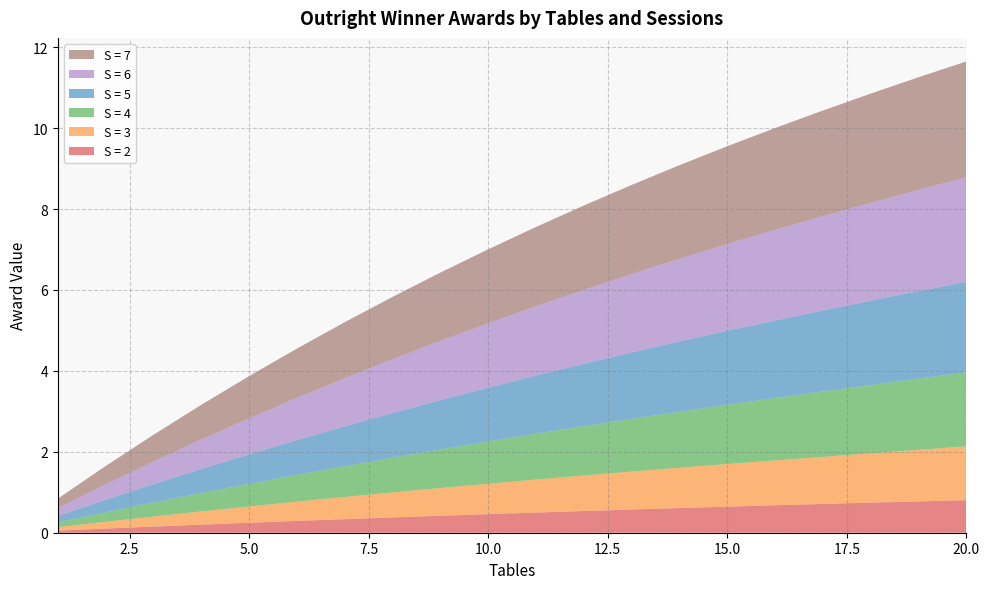

Reading left to right, what are all the values shown in this chart?

S = 2: 1=0.1	2=0.1	3=0.2	4=0.2	5=0.2	6=0.3	7=0.3	8=0.4	9=0.4	10=0.5	11=0.5	12=0.5	13=0.6	14=0.6	15=0.6	16=0.7	17=0.7	18=0.7	19=0.8	20=0.8
S = 3: 1=0.1	2=0.2	3=0.2	4=0.3	5=0.4	6=0.5	7=0.5	8=0.6	9=0.7	10=0.8	11=0.8	12=0.9	13=0.9	14=1.0	15=1.1	16=1.1	17=1.2	18=1.2	19=1.3	20=1.3
S = 4: 1=0.1	2=0.2	3=0.3	4=0.5	5=0.6	6=0.7	7=0.8	8=0.9	9=1.0	10=1.0	11=1.1	12=1.2	13=1.3	14=1.4	15=1.5	16=1.5	17=1.6	18=1.7	19=1.8	20=1.8
S = 5: 1=0.2	2=0.3	3=0.5	4=0.6	5=0.7	6=0.9	7=1.0	8=1.1	9=1.2	10=1.3	11=1.4	12=1.5	13=1.6	14=1.7	15=1.8	16=1.9	17=2.0	18=2.1	19=2.2	20=2.2
S = 6: 1=0.2	2=0.4	3=0.6	4=0.7	5=0.9	6=1.0	7=1.2	8=1.3	9=1.5	10=1.6	11=1.7	12=1.8	13=1.9	14=2.0	15=2.1	16=2.2	17=2.3	18=2.4	19=2.5	20=2.6
S = 7: 1=0.2	2=0.5	3=0.7	4=0.9	5=1.0	6=1.2	7=1.4	8=1.5	9=1.7	10=1.8	11=2.0	12=2.1	13=2.2	14=2.3	15=2.4	16=2.5	17=2.6	18=2.7	19=2.8	20=2.9